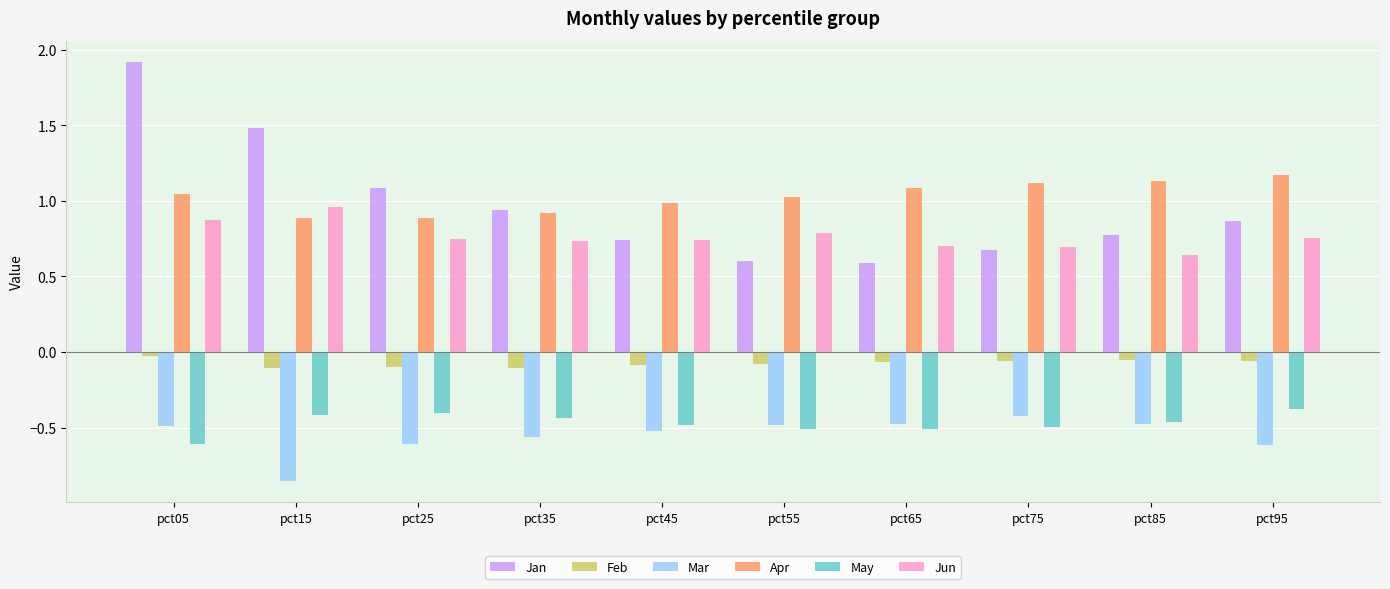

What are all the series names shown in the legend?

Jan, Feb, Mar, Apr, May, Jun